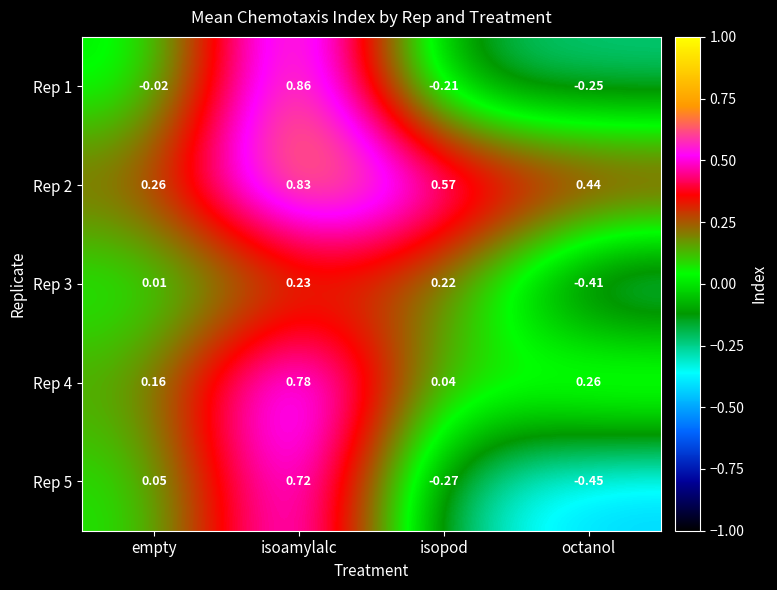

How many distinct data groups are displayed?

5